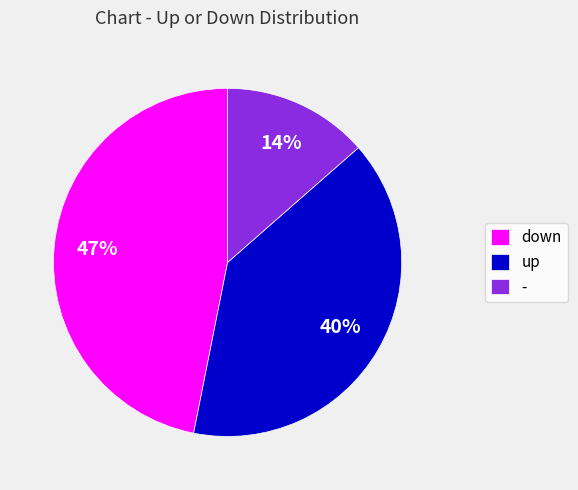

Which slice is the largest?

down